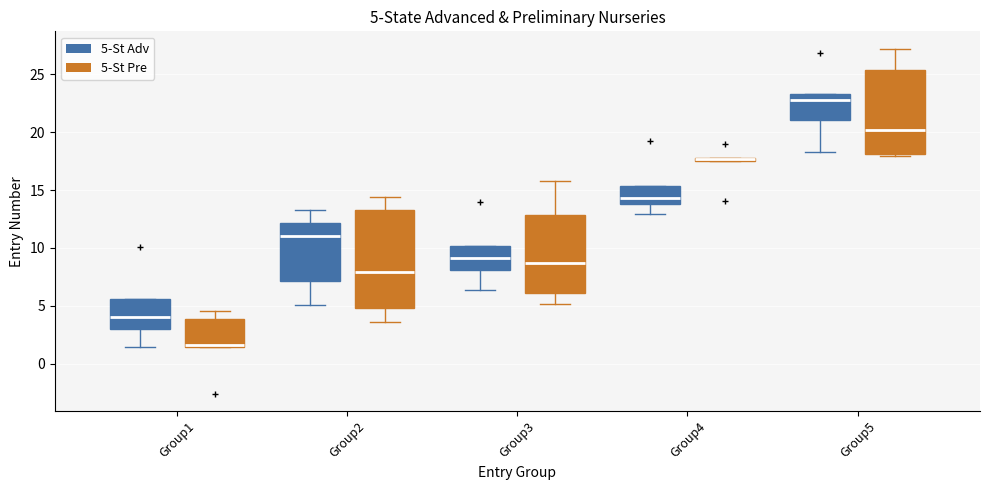

Comparing the boxes themselves (not the whiskers), which one is the tallest?

Group2 (5-St Pre)